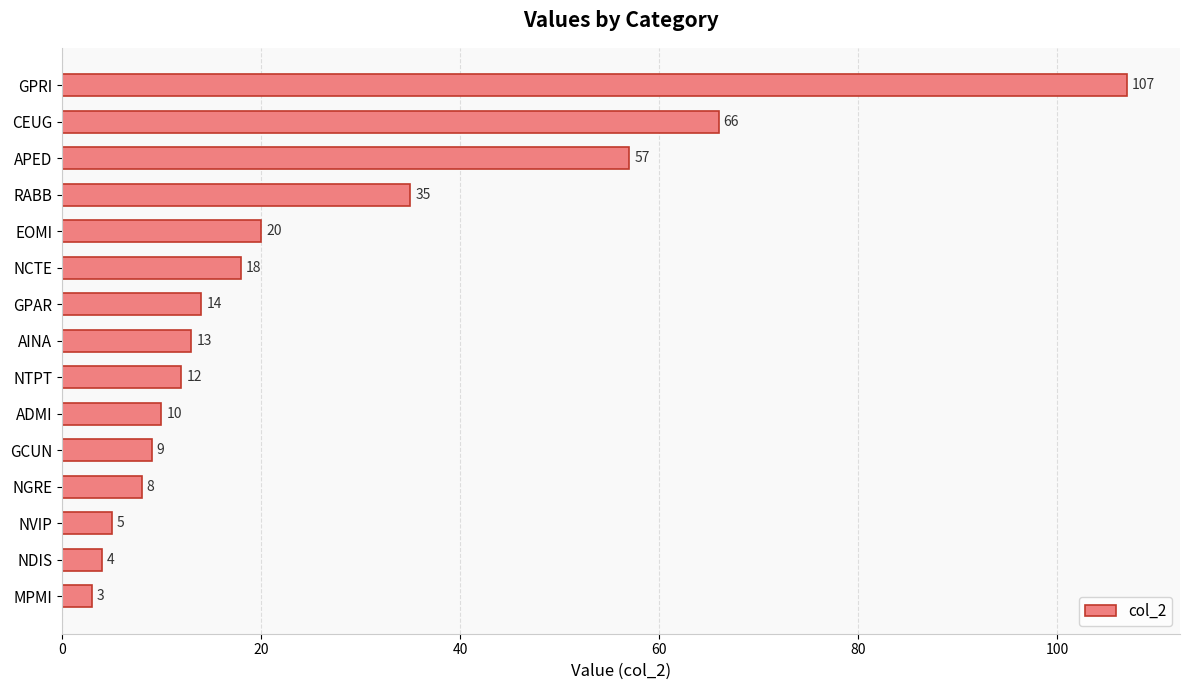

Rank the categories by value from lowest to highest.

MPMI, NDIS, NVIP, NGRE, GCUN, ADMI, NTPT, AINA, GPAR, NCTE, EOMI, RABB, APED, CEUG, GPRI